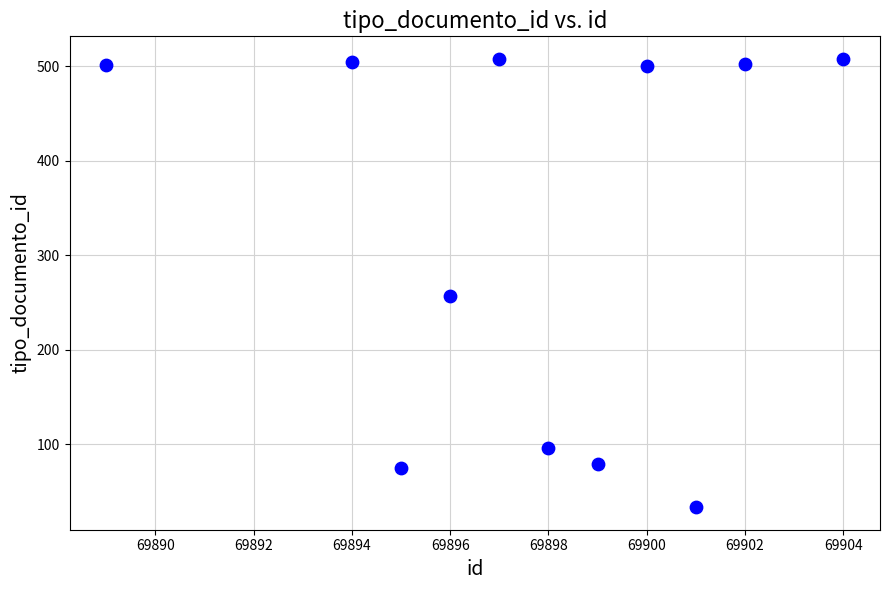

What Y value in the scatter plot is closest to 270?

257